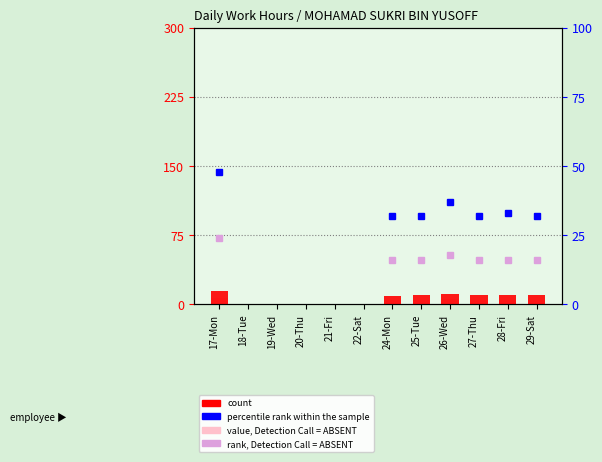

At how many categories does at least one series exceed 5?

7